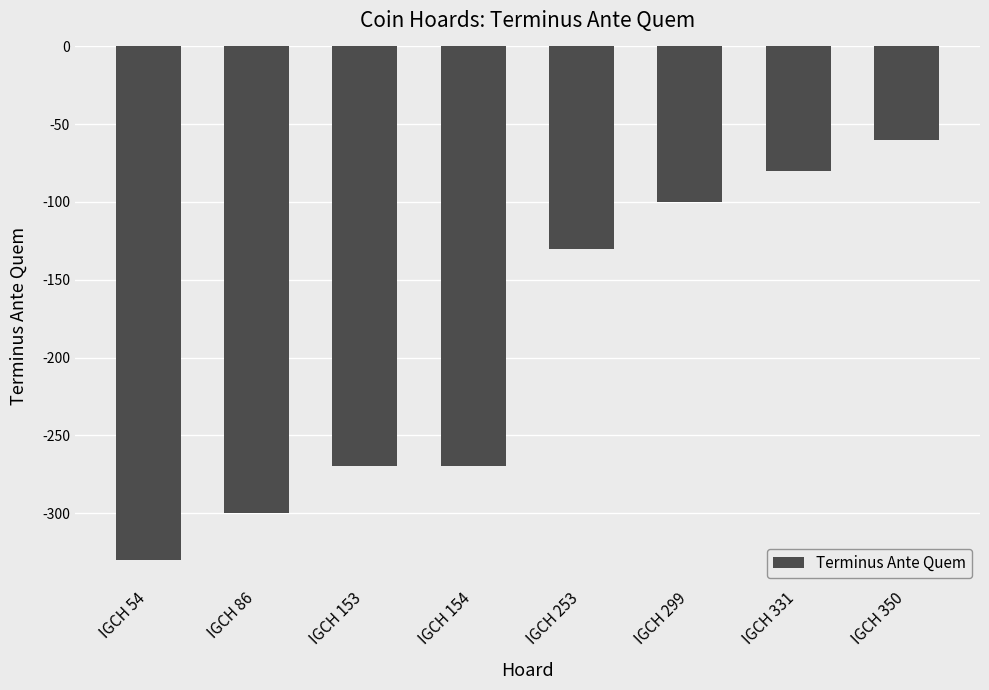

Reading left to right, list all the values displayed in this chart.

IGCH 54=-330	IGCH 86=-300	IGCH 153=-270	IGCH 154=-270	IGCH 253=-130	IGCH 299=-100	IGCH 331=-80	IGCH 350=-60